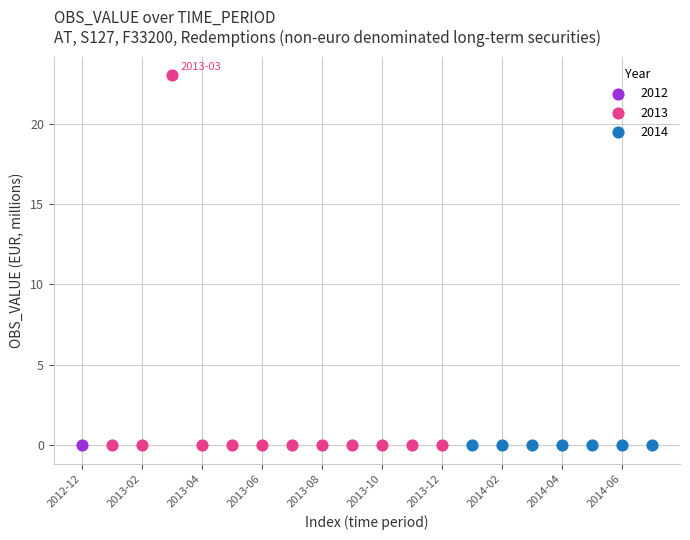

What are all the series names shown in the legend?

2012, 2013, 2014